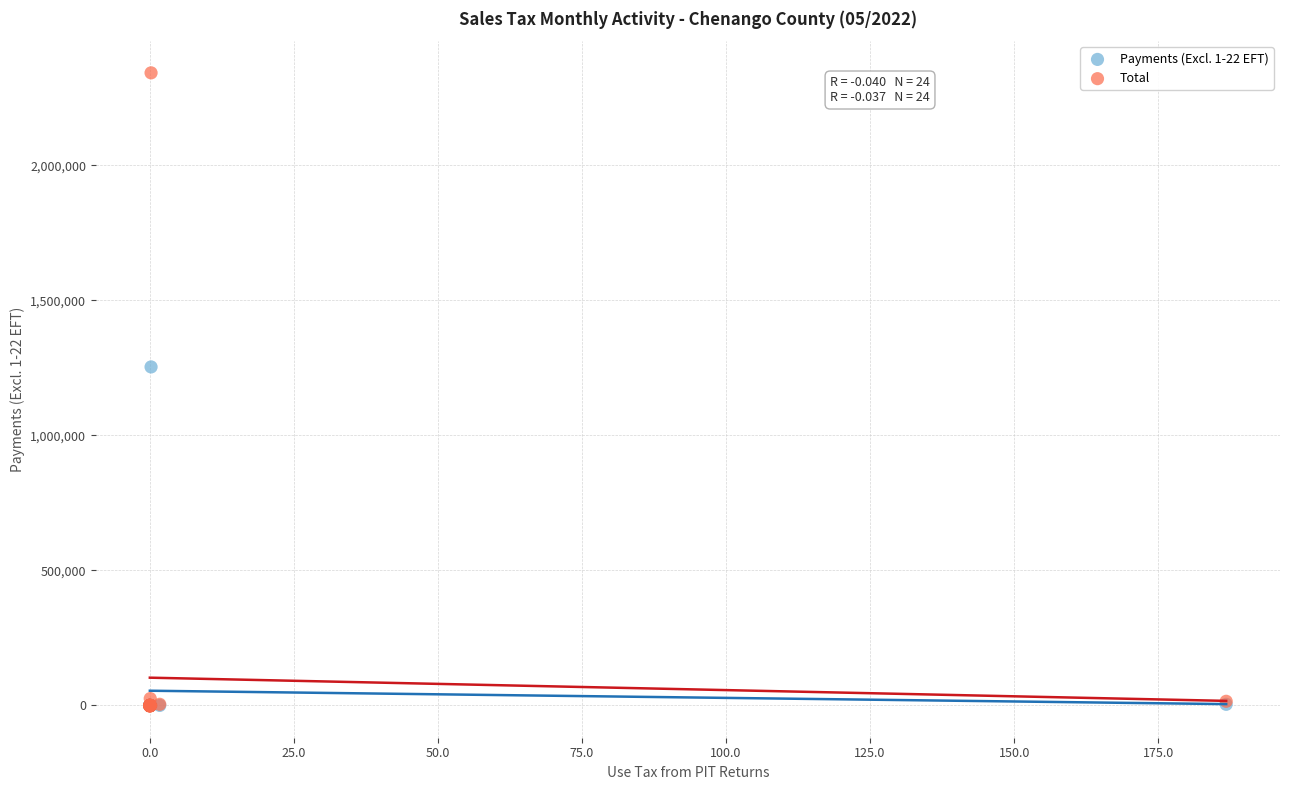

Across all series, what Y value is closest to 1170250?

1253666.2